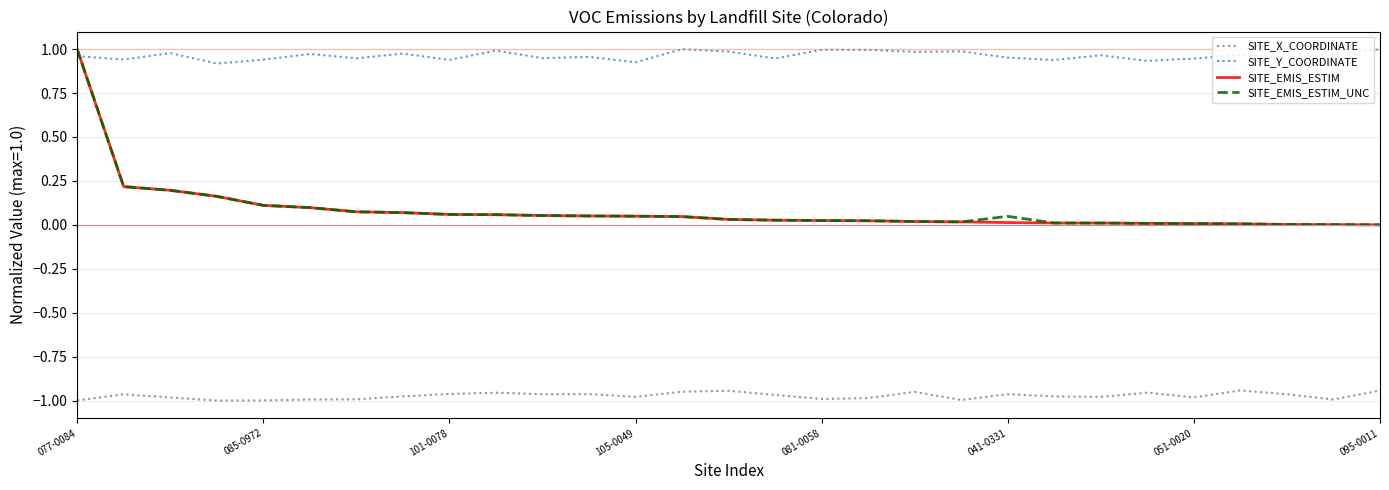

True or false: SITE_X_COORDINATE and SITE_EMIS_ESTIM_UNC intersect in this chart.

False